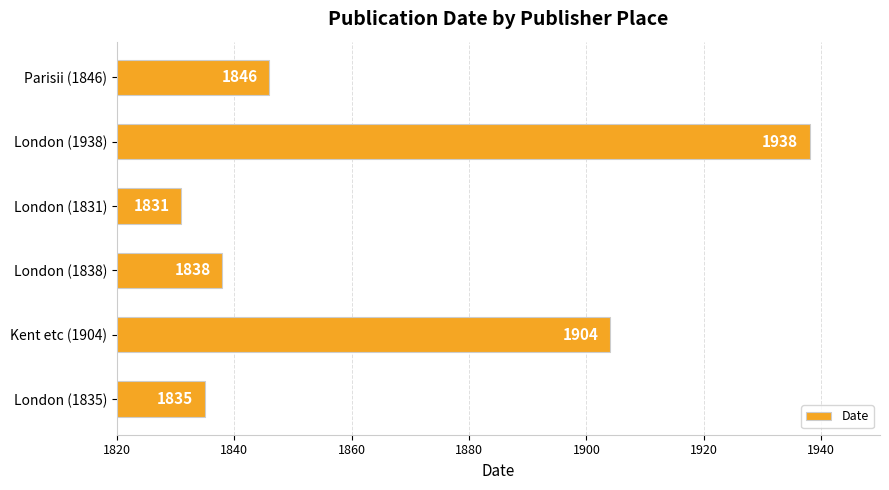

Where is the data nearest to the value 1884?

Kent etc (1904)